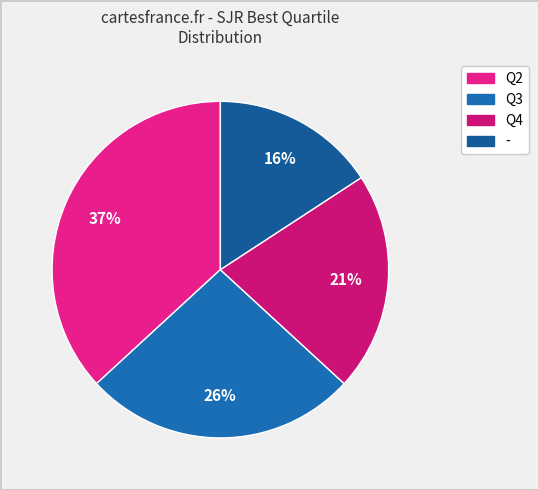

Which has a higher value, Q3 or Q2?

Q2